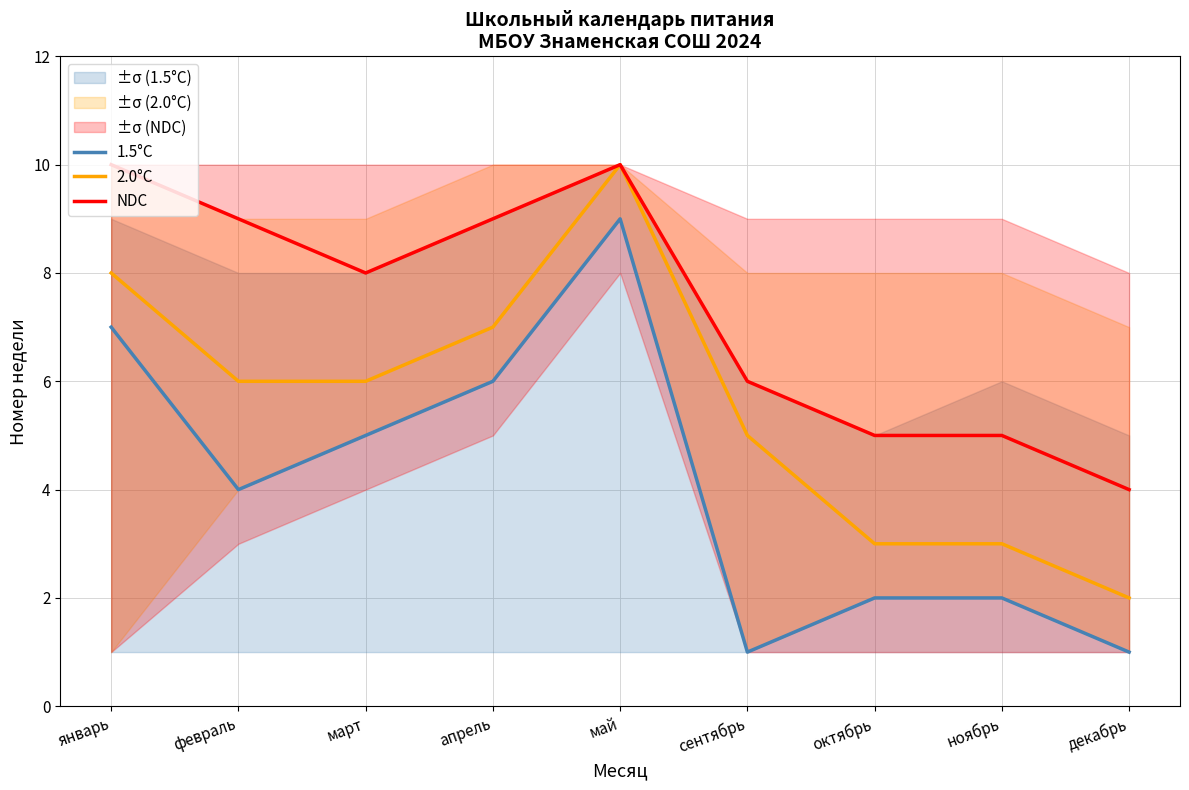

At which category does 2.0°C reach its first local peak?

май